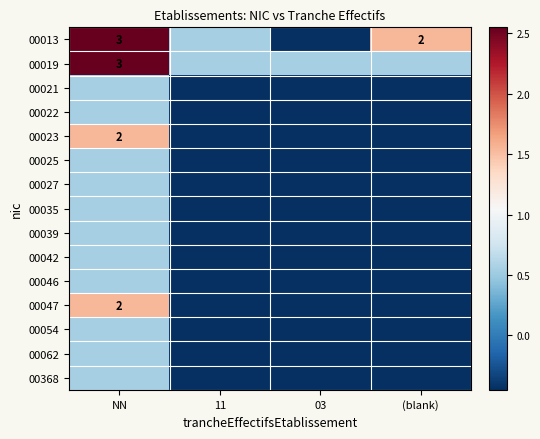

What is the difference between the highest and lowest values at 03?

1.0